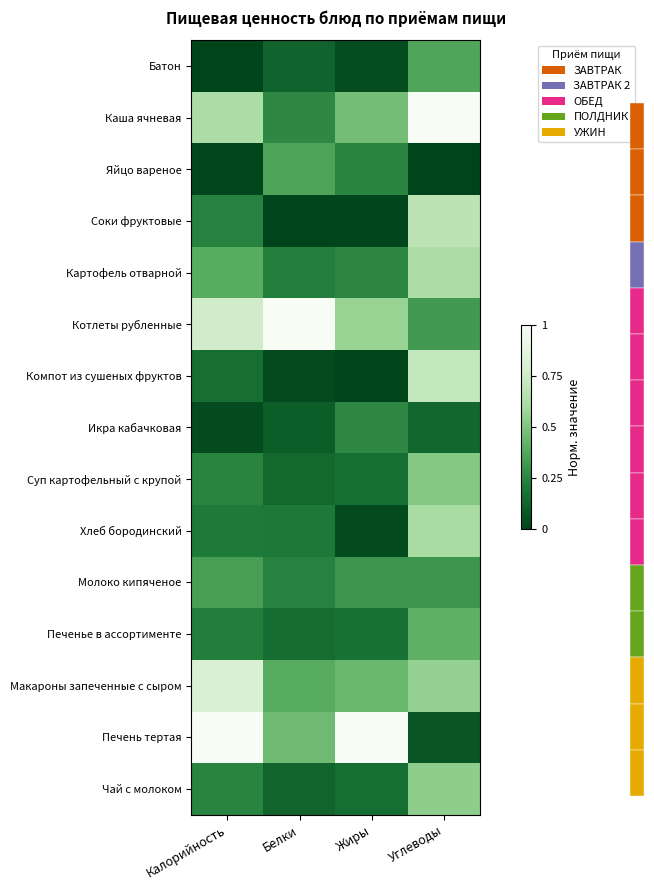

At Углеводы, list the series in order from largest to smallest.

Каша ячневая, Компот из сушеных фруктов, Соки фруктовые, Картофель отварной, Хлеб бородинский, Макароны запеченные с сыром, Чай с молоком, Суп картофельный с крупой, Печенье в ассортименте, Батон, Котлеты рубленные, Молоко кипяченое, Икра кабачковая, Печень тертая, Яйцо вареное